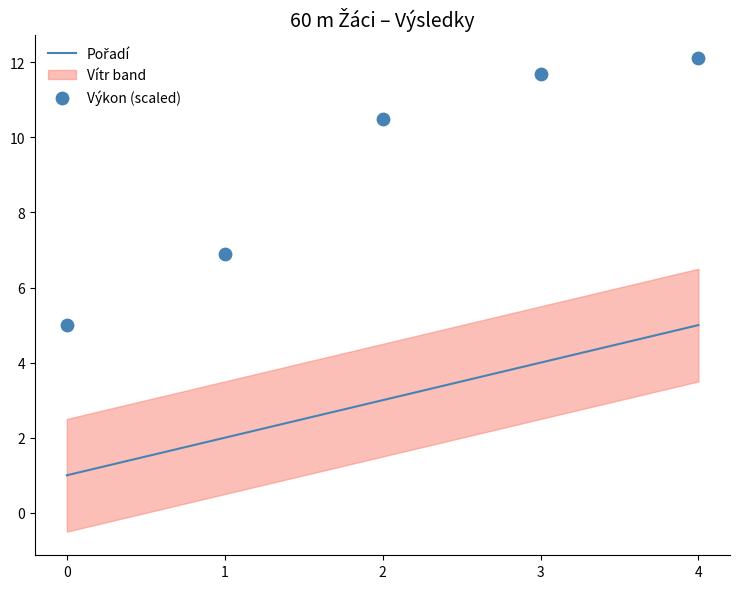

What is the total value across all series at 4?

17.1